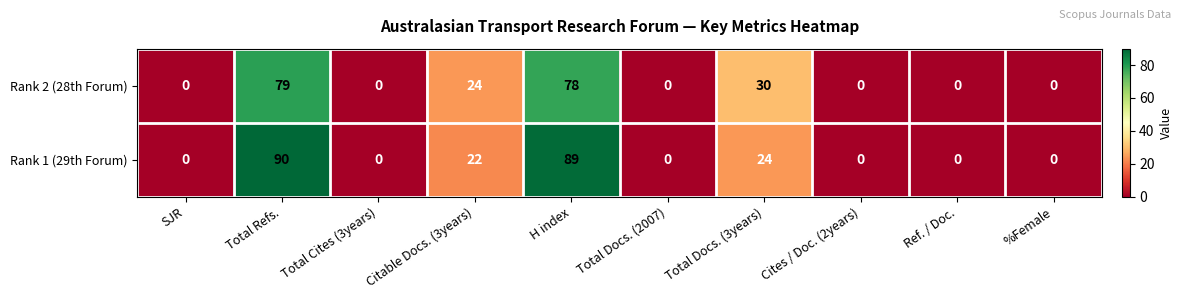

Reading right to left, extract all data points from this chart.

Rank 2 (28th Forum): %Female=0	Ref. / Doc.=0	Cites / Doc. (2years)=0	Total Docs. (3years)=30	Total Docs. (2007)=0	H index=78	Citable Docs. (3years)=24	Total Cites (3years)=0	Total Refs.=79	SJR=0
Rank 1 (29th Forum): %Female=0	Ref. / Doc.=0	Cites / Doc. (2years)=0	Total Docs. (3years)=24	Total Docs. (2007)=0	H index=89	Citable Docs. (3years)=22	Total Cites (3years)=0	Total Refs.=90	SJR=0